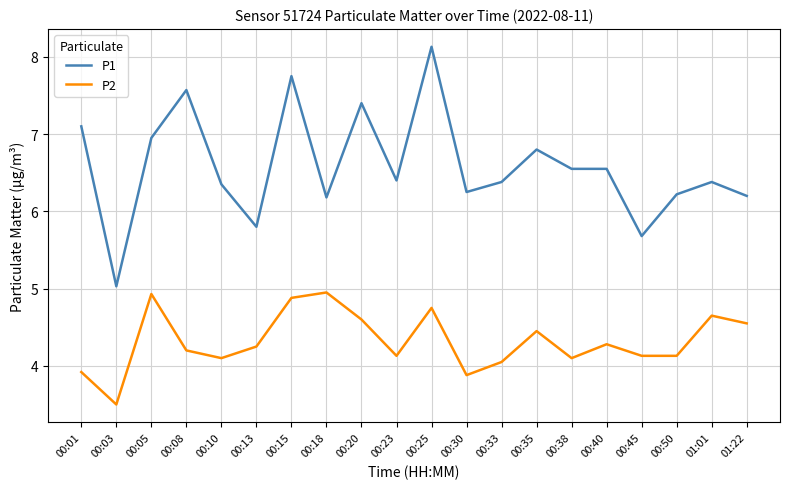

What is the maximum value shown in the chart?

8.1